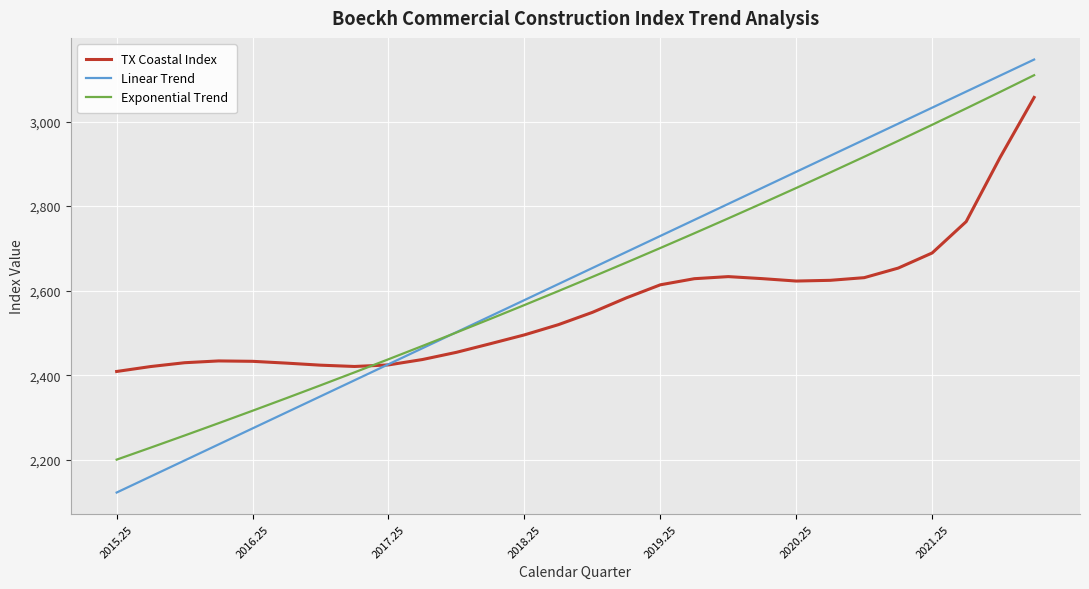

Which series has the largest range (max minus min)?

Linear Trend